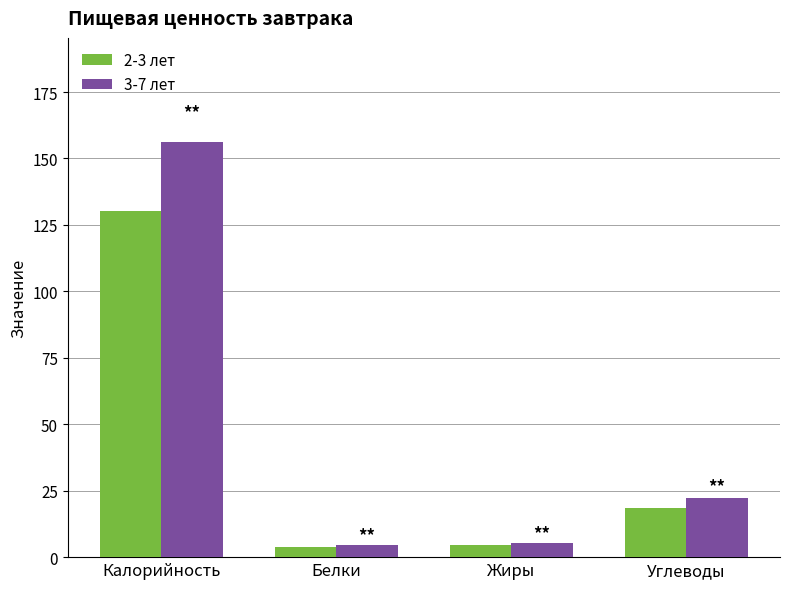

What position from the left is Жиры?

3